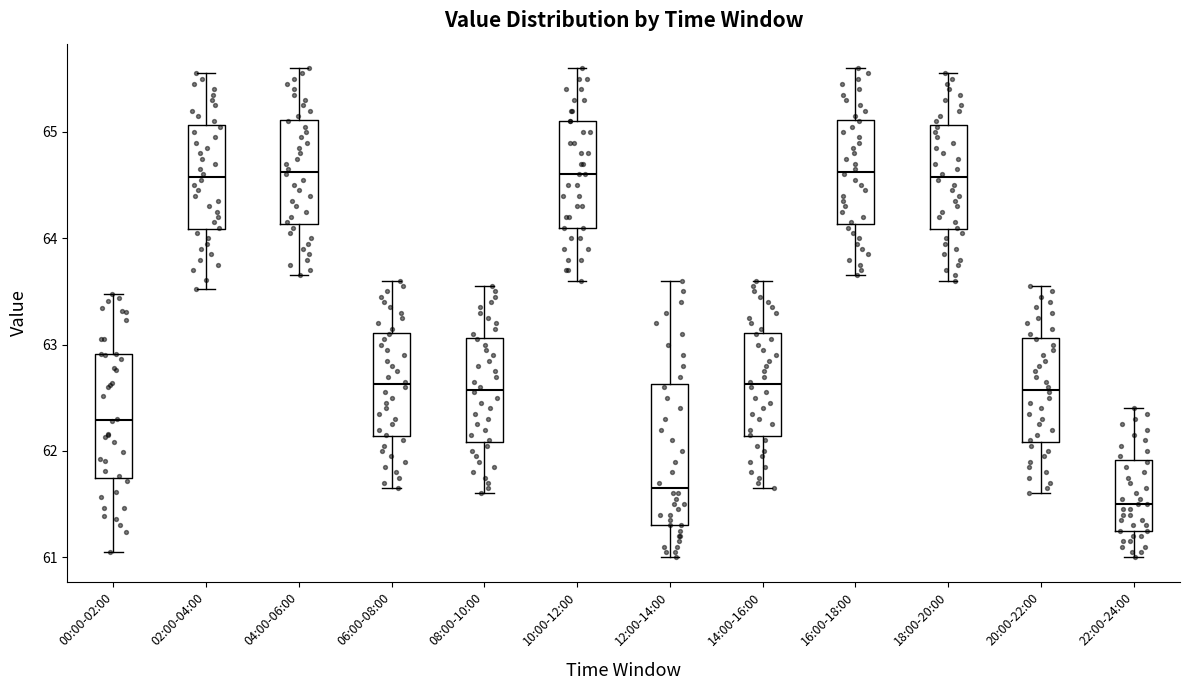

Where is the lower edge of the box for 00:00-02:00 on the y-axis? The values are not printed on the chart, so give them approximately, as read against the axis.

61.8